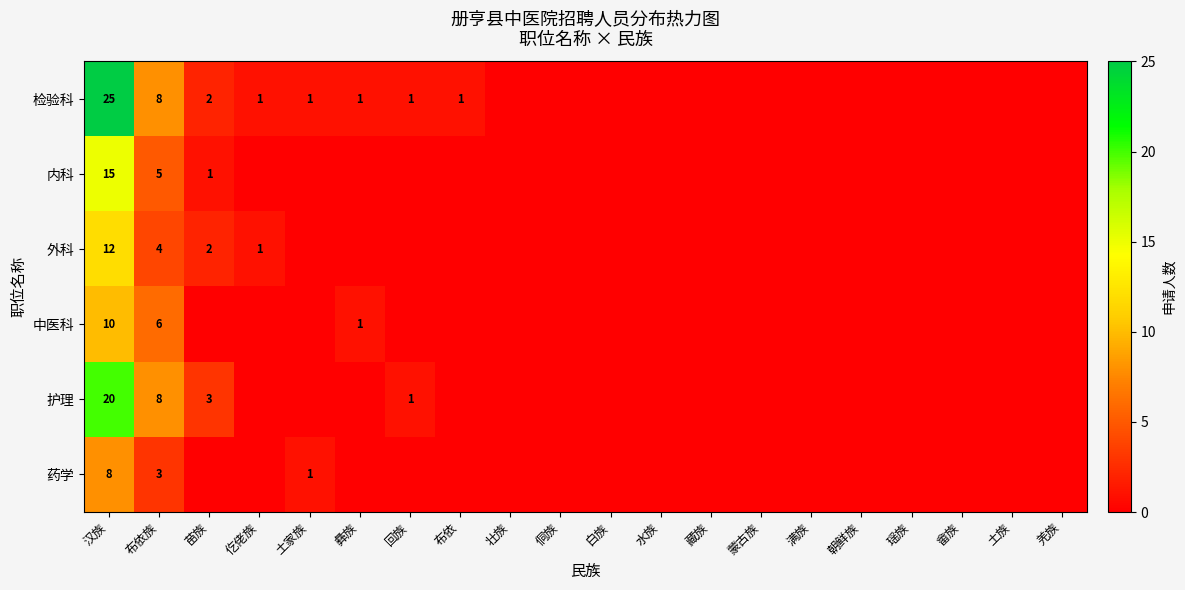

The value of 药学 at 布依族 is 3. True or false?

True